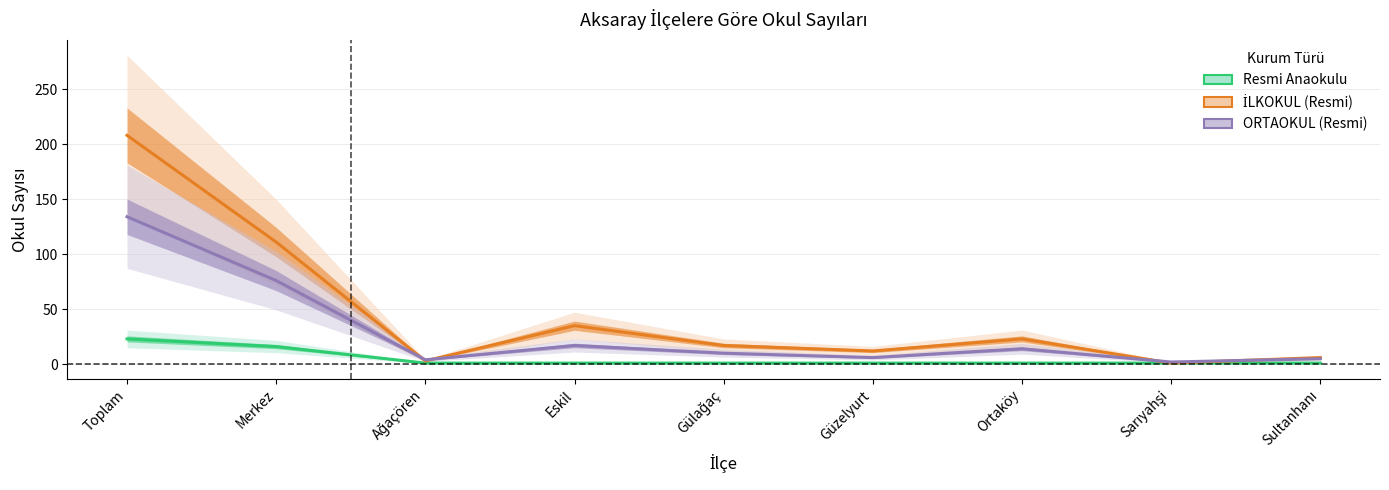

Rank the series at Sarıyahşi from lowest to highest value.

Resmi Anaokulu, İLKOKUL (Resmi), ORTAOKUL (Resmi)